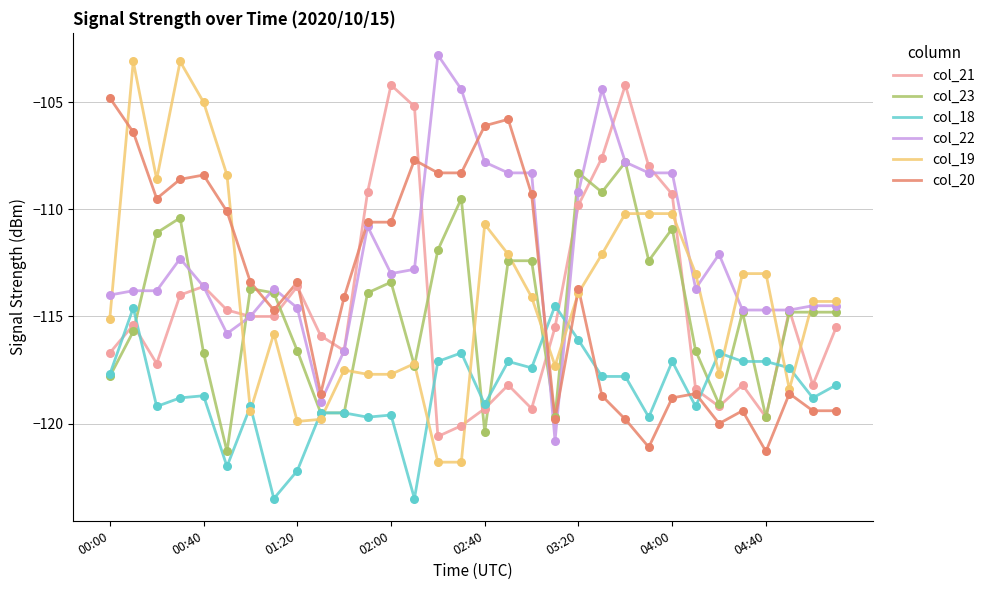

Which series has the largest total across all categories?

col_22